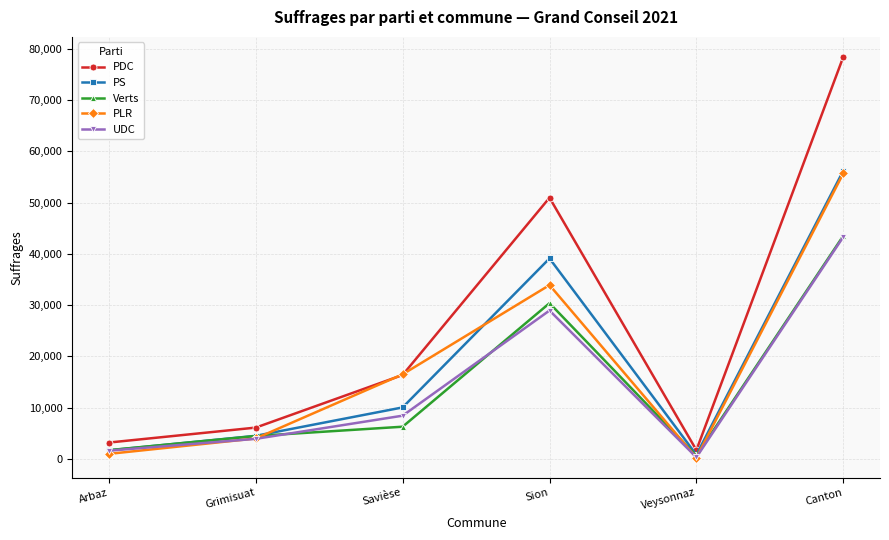

True or false: PDC has more than 1 interior local peaks.

False